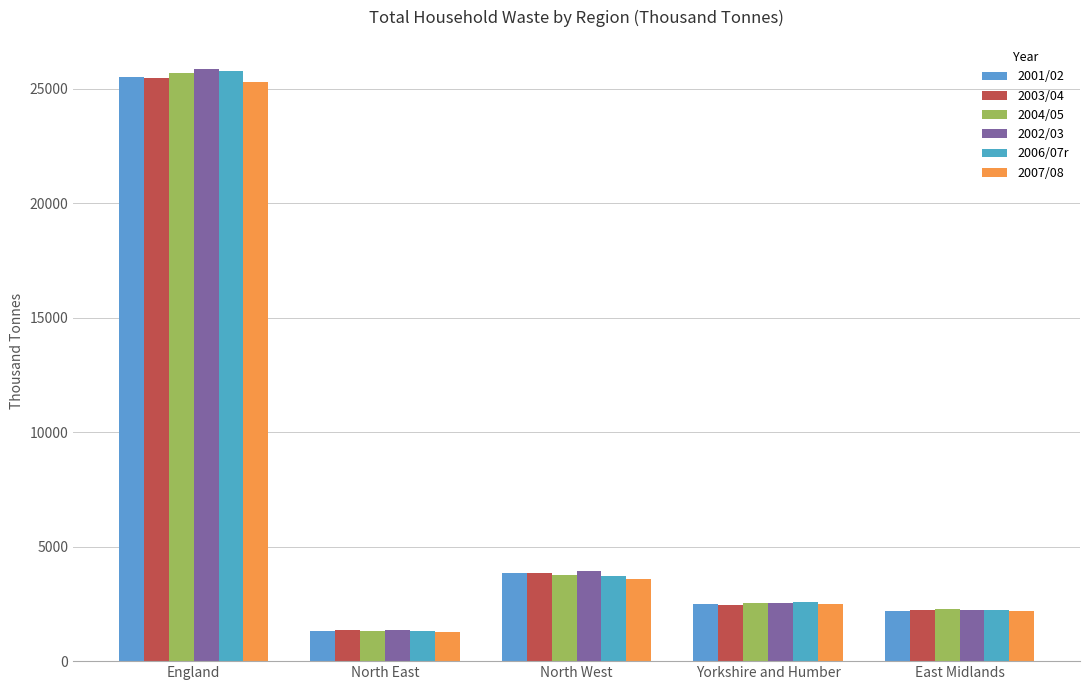

What are all the series names shown in the legend?

2001/02, 2003/04, 2004/05, 2002/03, 2006/07r, 2007/08